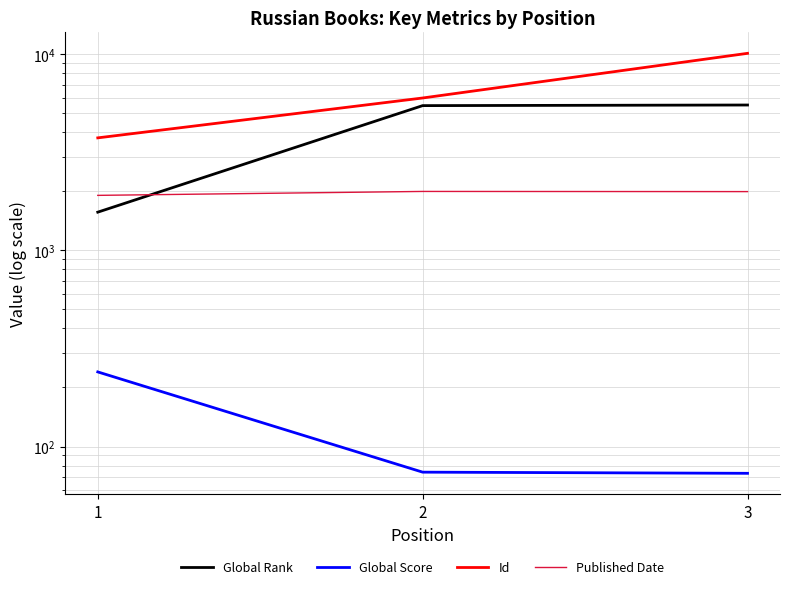

What is the value of the Id point at the 3rd from the left?

10095